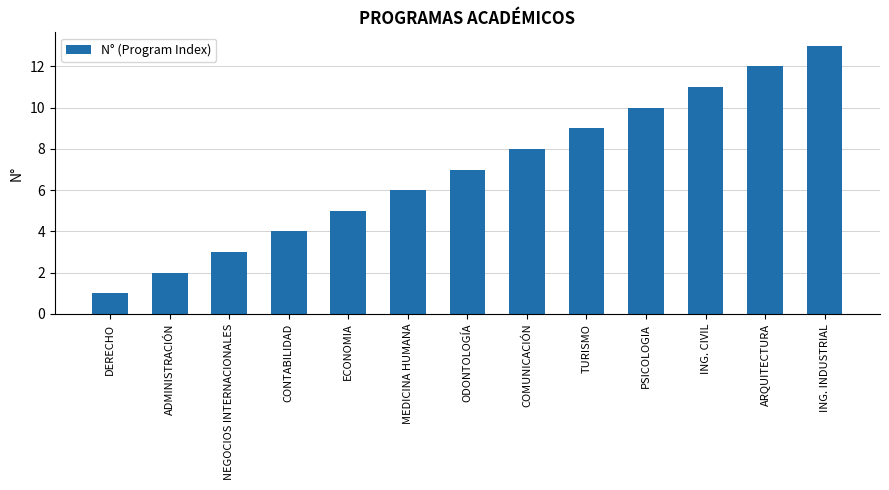

The value at COMUNICACIÓN is 8. True or false?

True